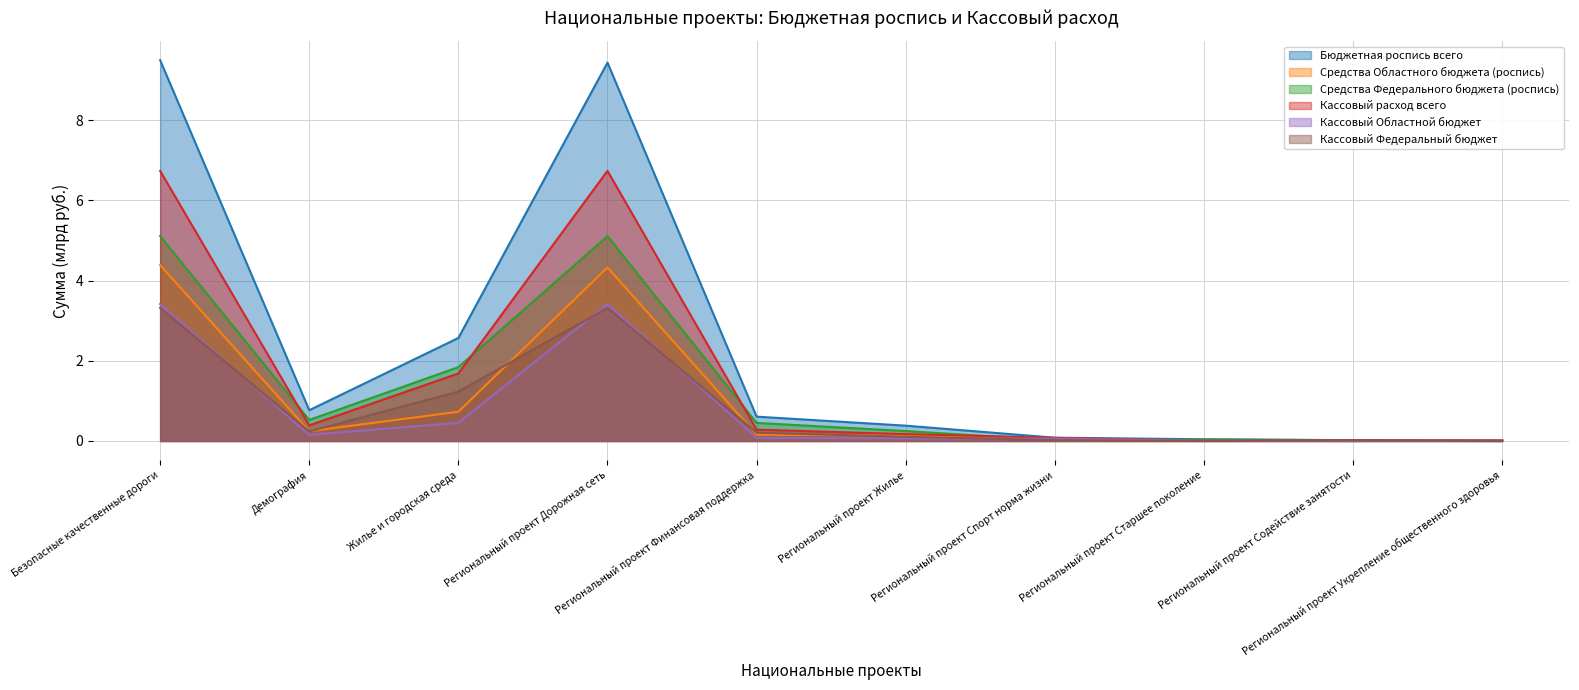

At which label does Средства Федерального бюджета (роспись) reach its minimum?

Региональный проект Укрепление общественного здоровья